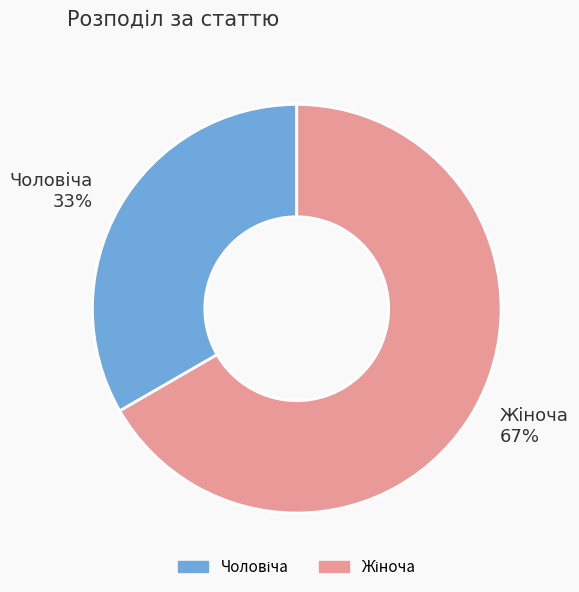

To the nearest percent, what is the average slice percentage?

50%